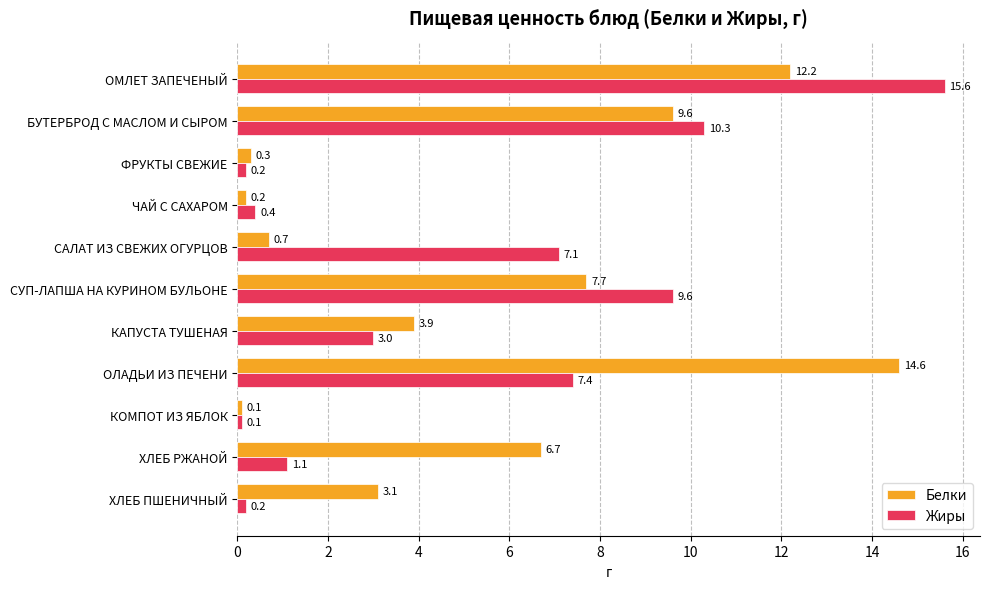

What is the total value across all series at ОЛАДЬИ ИЗ ПЕЧЕНИ?

22.0